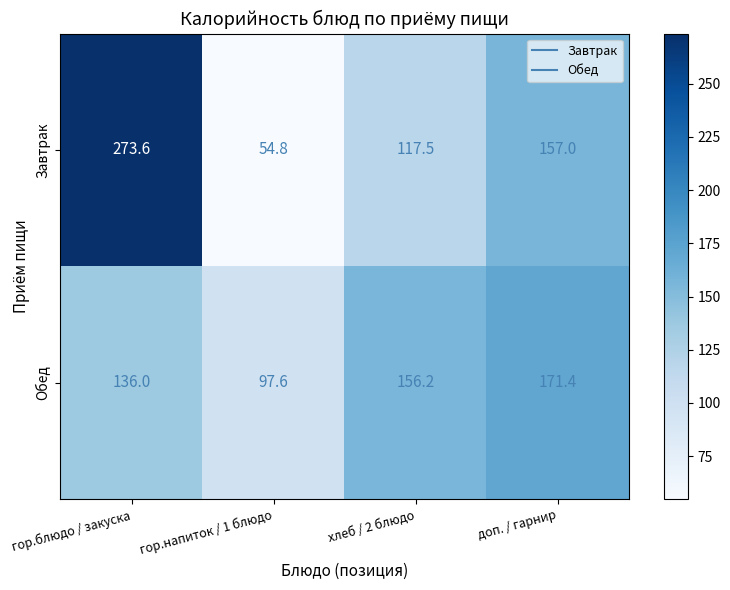

Reading left to right, list all the values displayed in this chart.

Завтрак: гор.блюдо / закуска=273.6	гор.напиток / 1 блюдо=54.8	хлеб / 2 блюдо=117.5	доп. / гарнир=157.0
Обед: гор.блюдо / закуска=136.0	гор.напиток / 1 блюдо=97.6	хлеб / 2 блюдо=156.2	доп. / гарнир=171.4